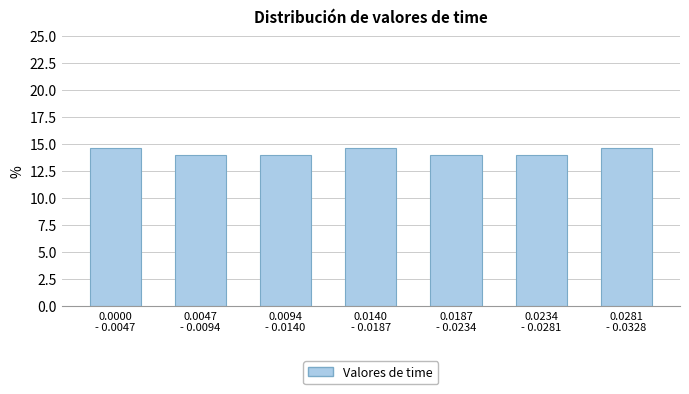

Reading left to right, transcribe all the data shown in this chart.

14.7	14.0	14.0	14.7	14.0	14.0	14.7